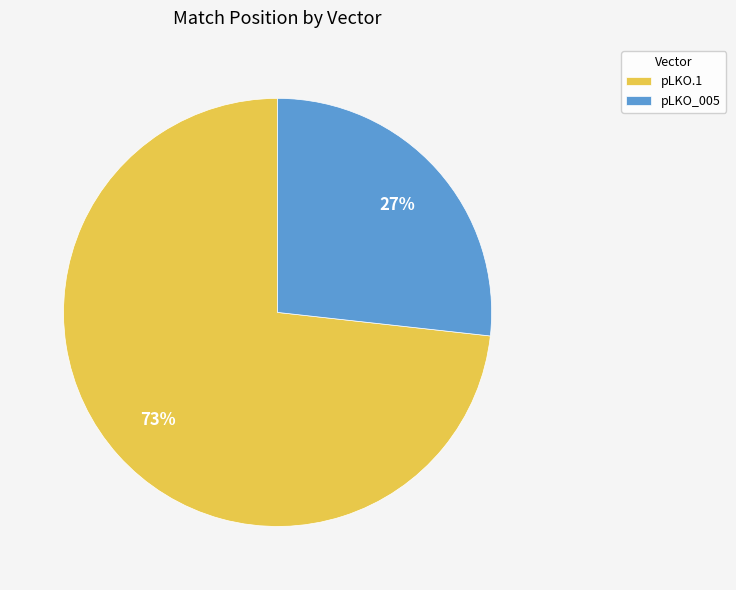

What is the ratio of the value at pLKO.1 to the value at pLKO_005?

2.7